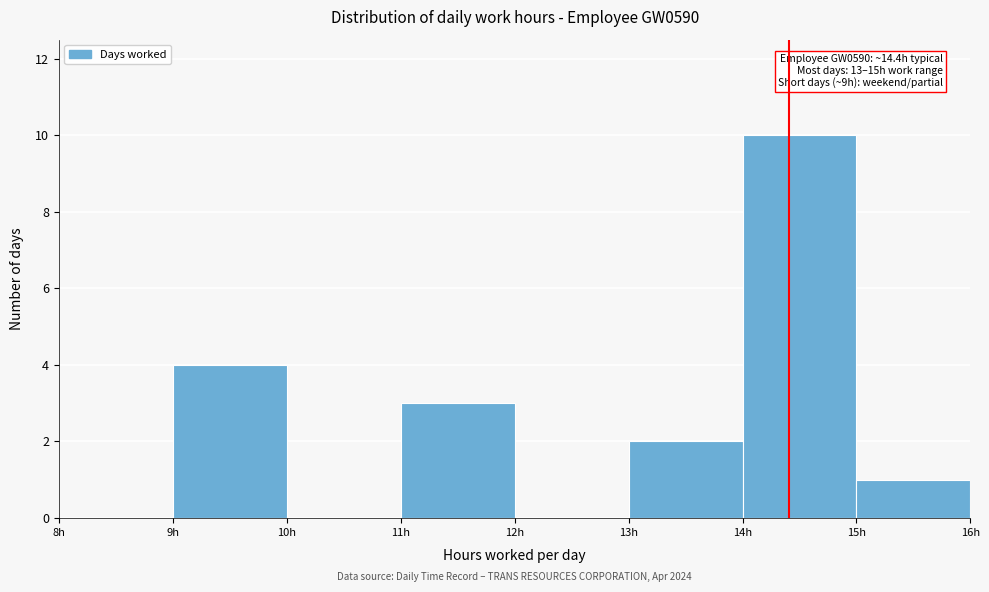

Over which range of the x-axis is the bar tallest?

14 to 15